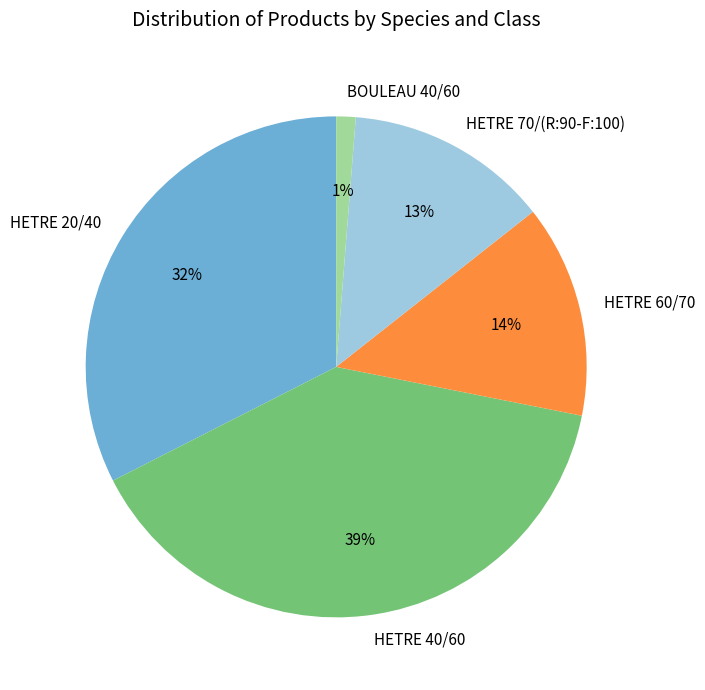

Count the number of slices in the pie.

5